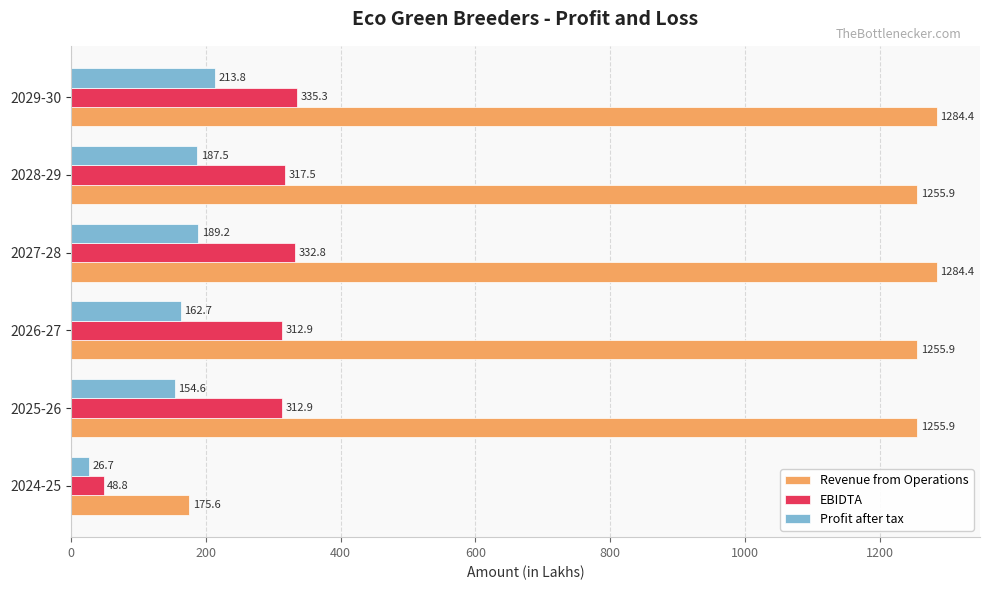

The value of Revenue from Operations at 2025-26 is 715.0. True or false?

False